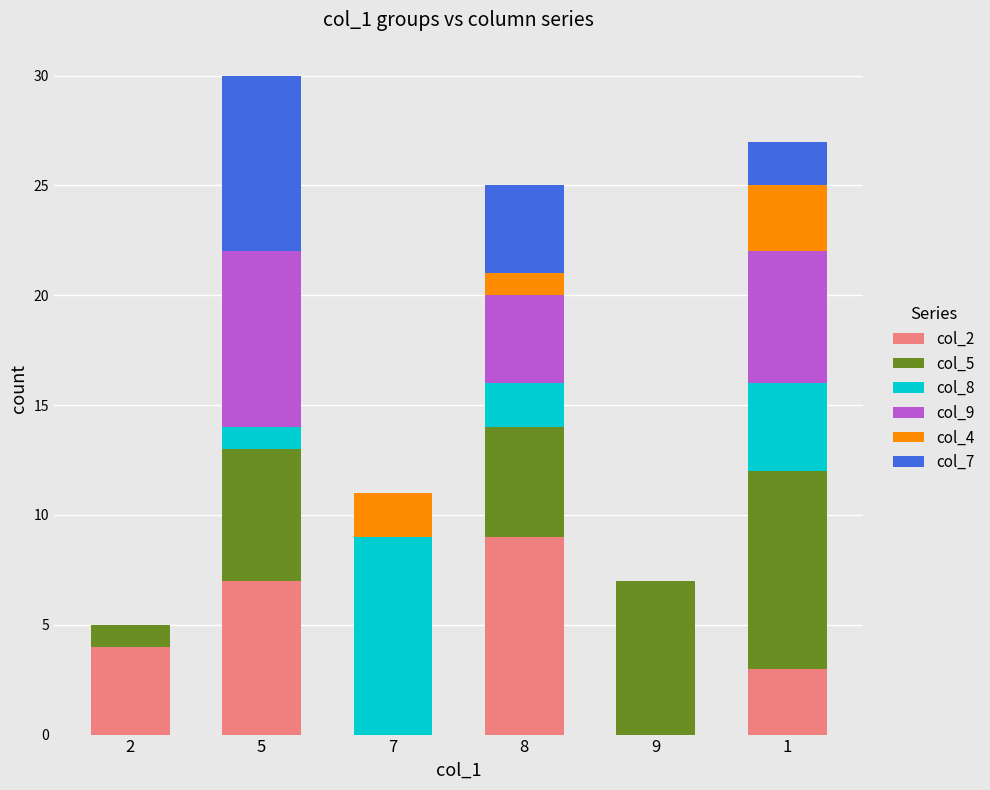

What are all the series names shown in the legend?

col_2, col_5, col_8, col_9, col_4, col_7